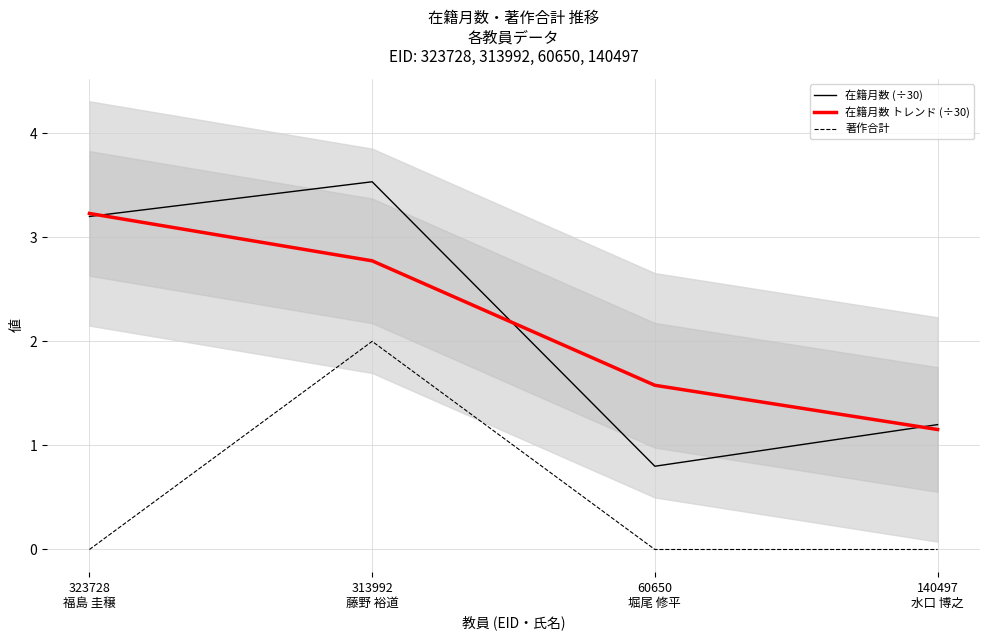

Rank the series by their maximum value, from lowest to highest.

著作合計, 在籍月数 トレンド (÷30), 在籍月数 (÷30)